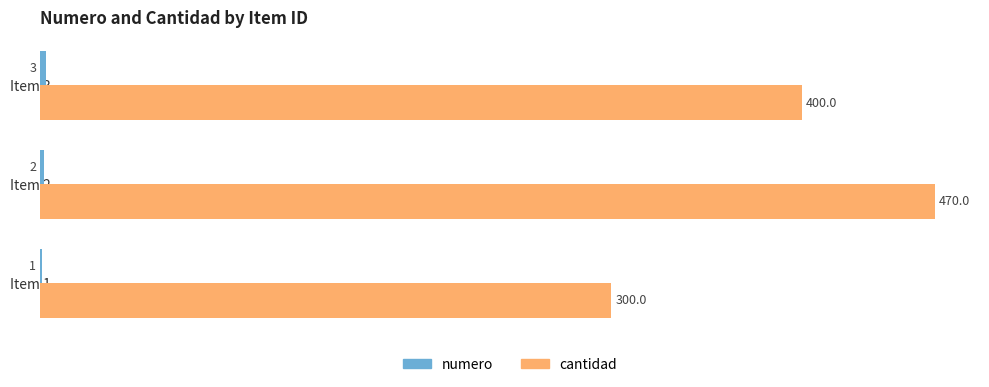

The value of cantidad at Item 2 is 203. True or false?

False